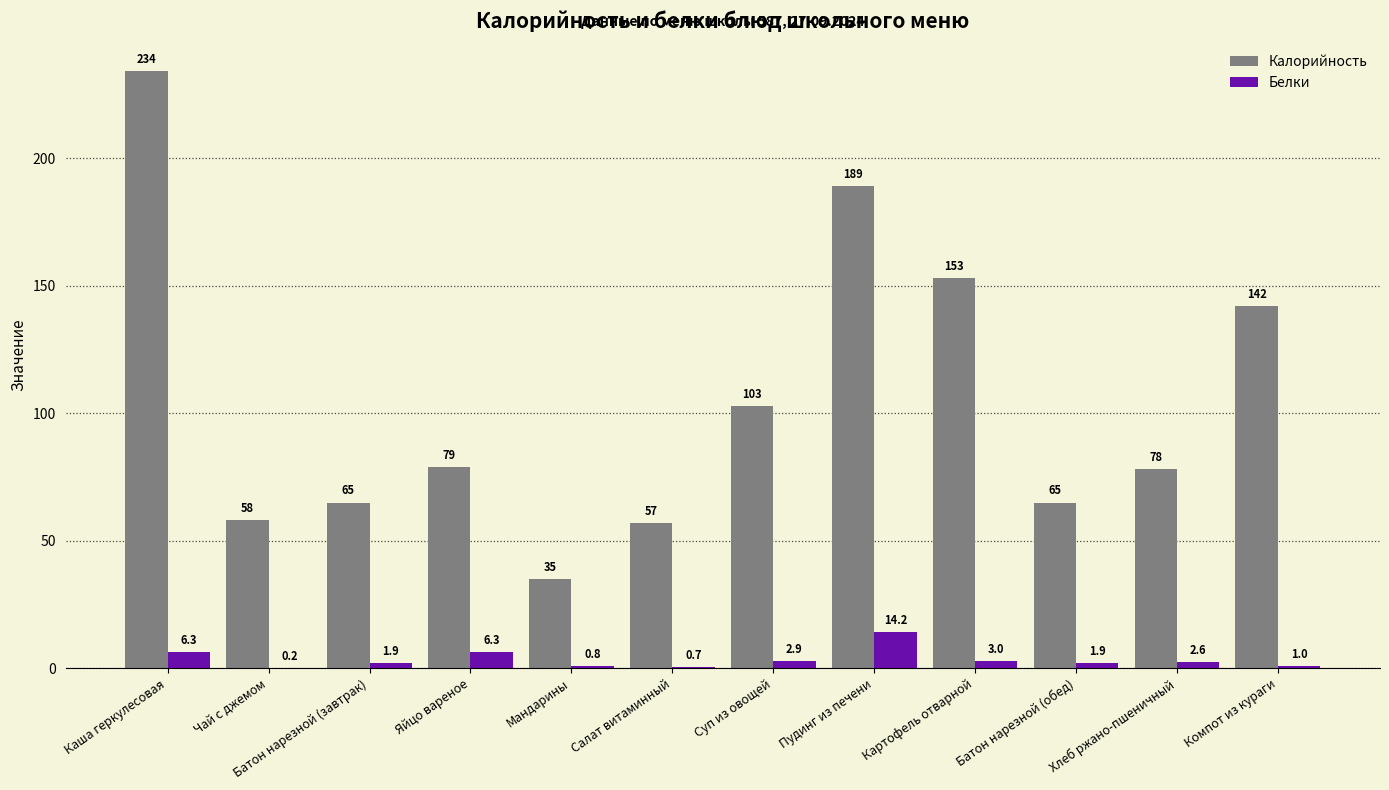

What is the average value of the Калорийность series?

104.8